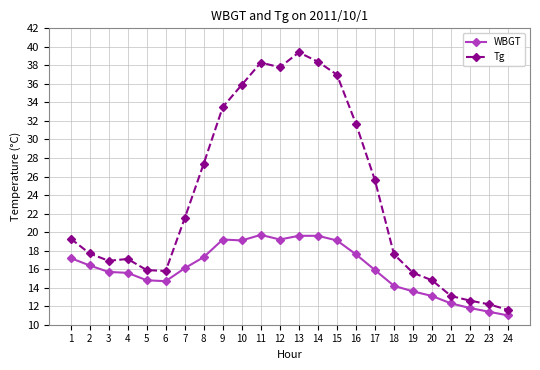

What is the value of the Tg point at the 14th from the left?

38.4